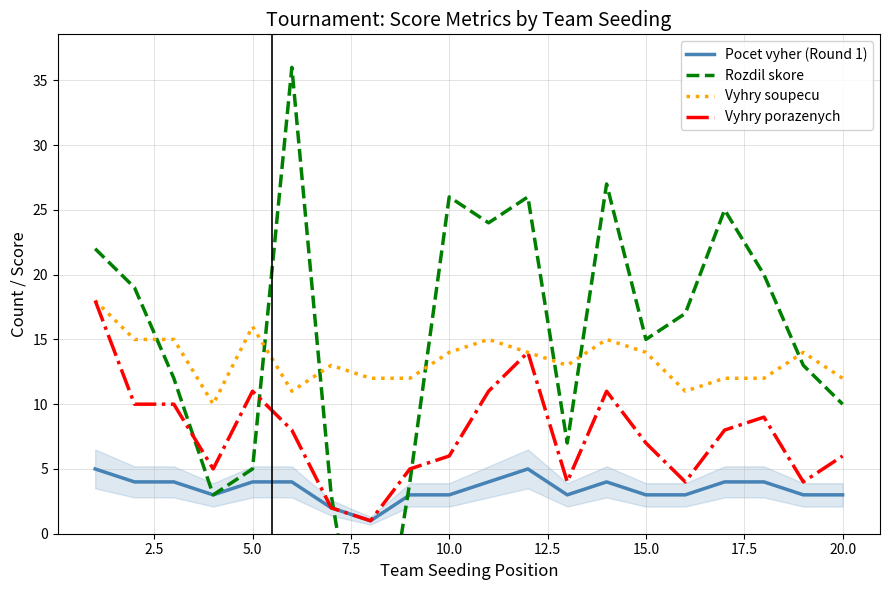

Is it true that Vyhry soupecu equals 12 at 20.0?

True